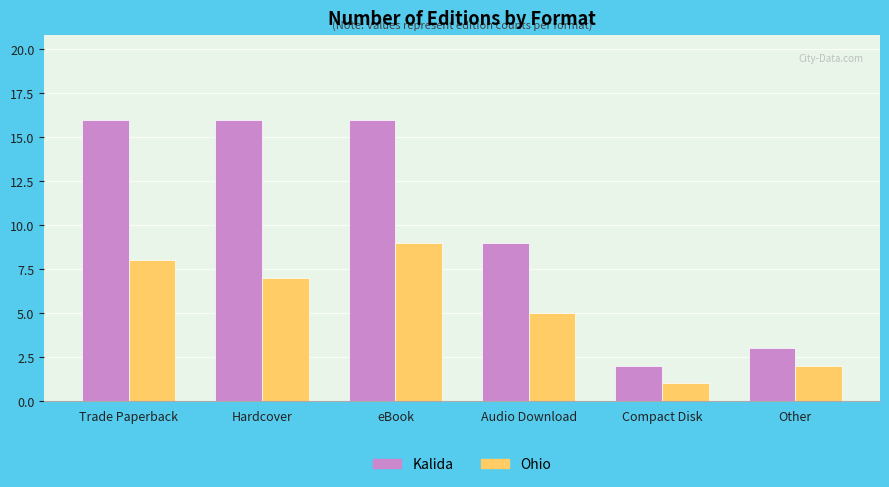

What position from the left is eBook?

3